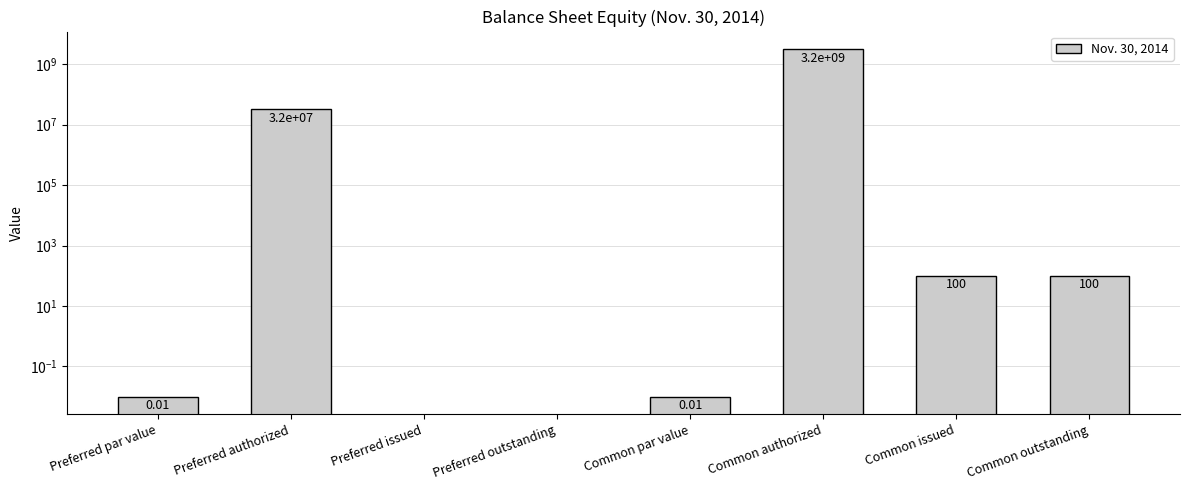

What is the label of the 2nd bar from the right?

Common issued